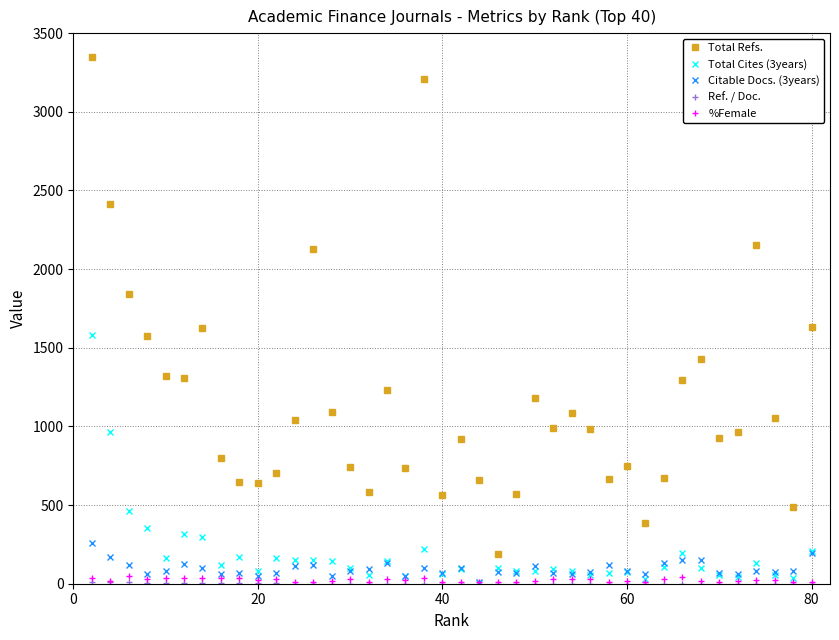

Which series has the largest total across all categories?

Total Refs.